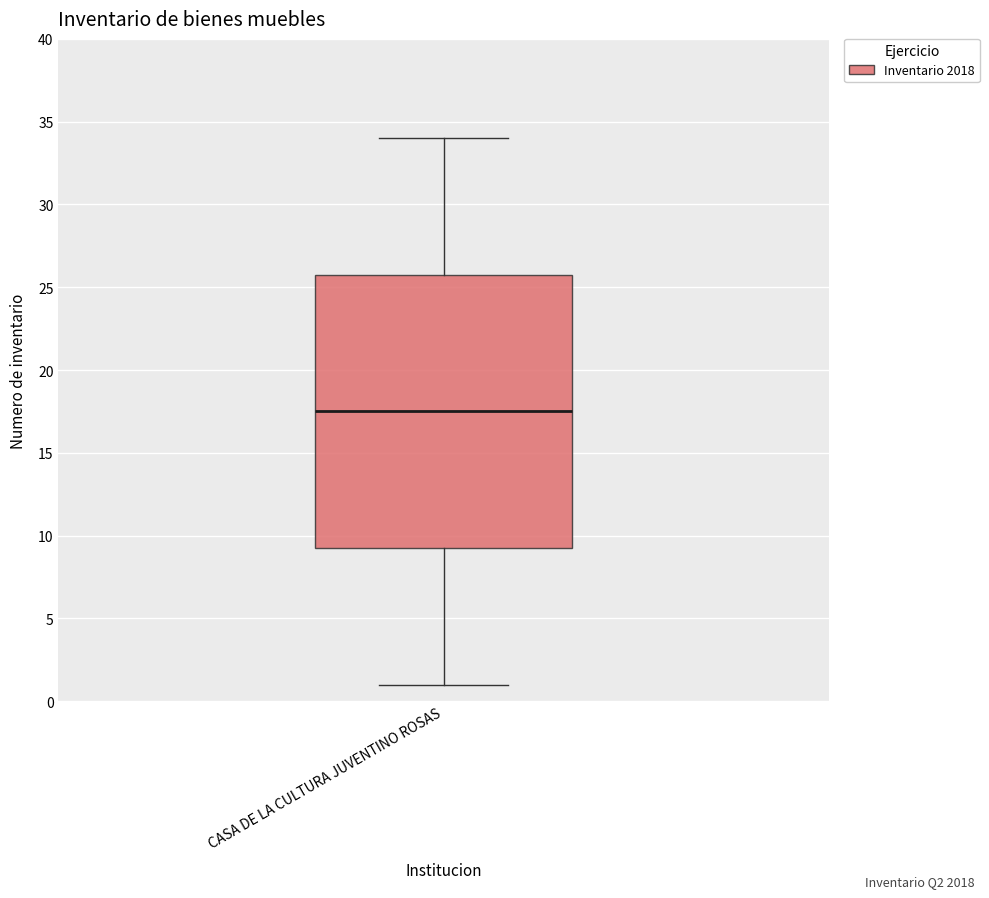

Where does the lower whisker of the box for CASA DE LA CULTURA JUVENTINO ROSAS end on the y-axis? The values are not printed on the chart, so give them approximately, as read against the axis.

1.0